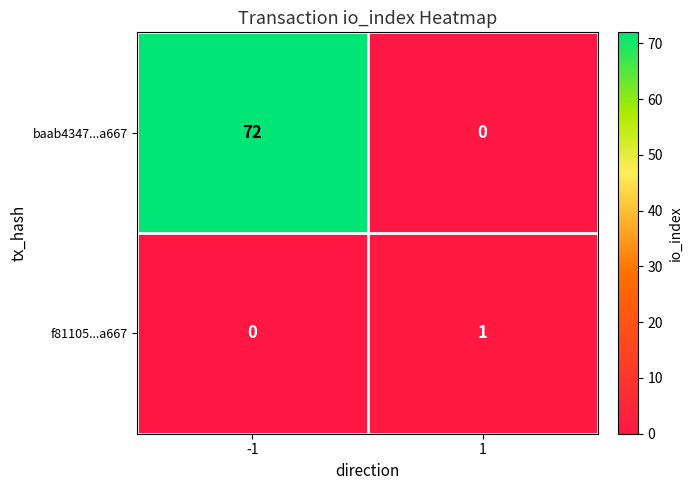

What is the spread (max minus min) of values at -1?

72